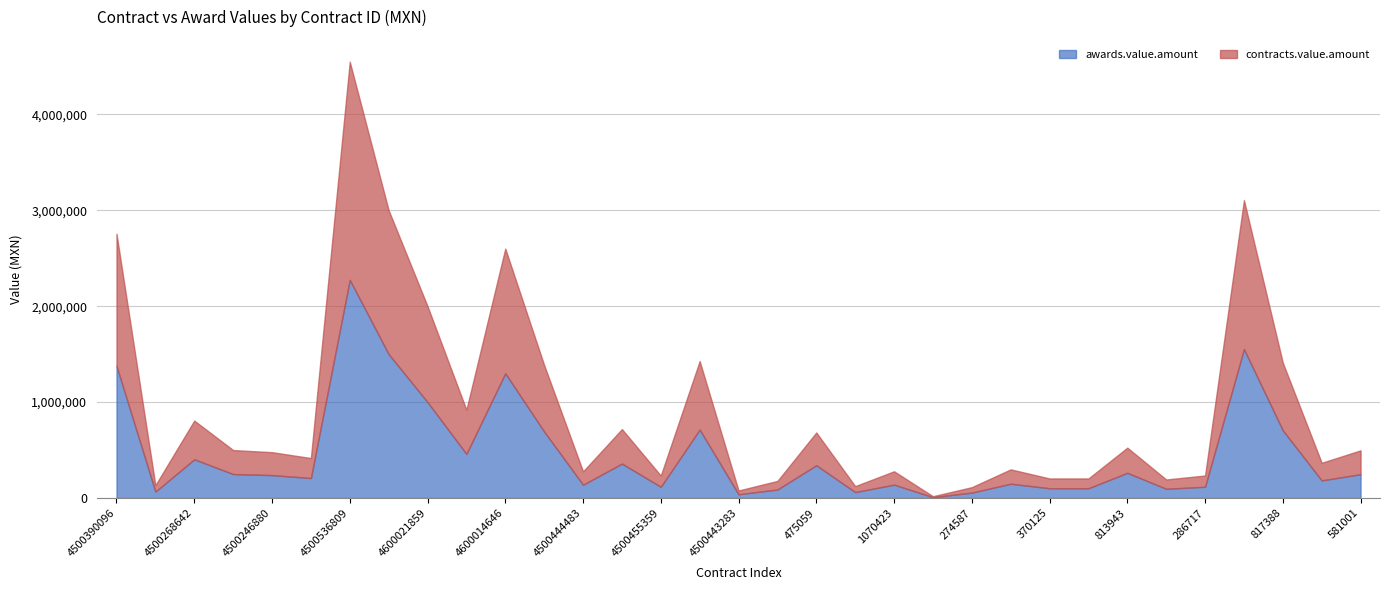

The awards.value.amount series shows 693000.0 at 4500441676. True or false?

True